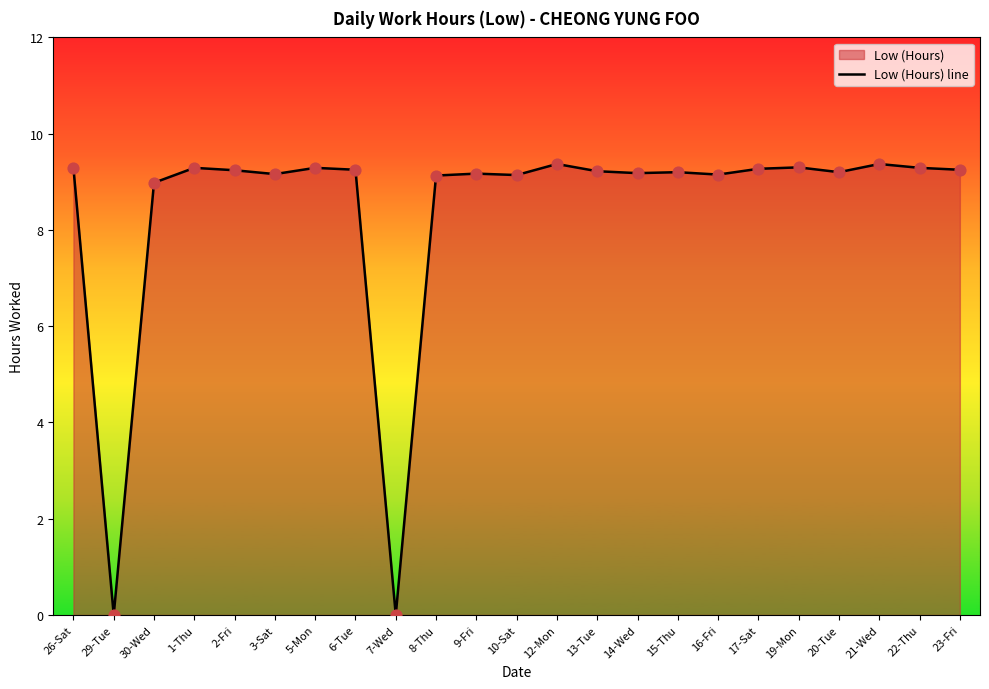

What is the ratio of the value at 5-Mon to the value at 23-Fri?

1.0